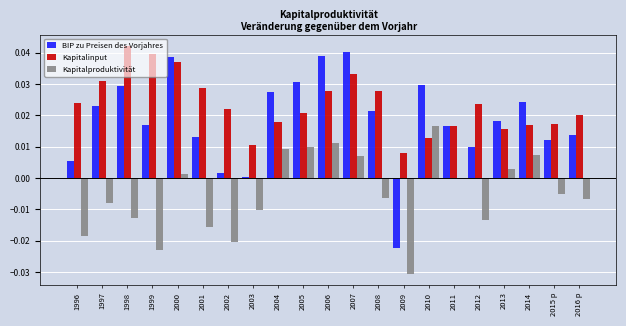

Which series changed the most between 2002 and 2006?

BIP zu Preisen des Vorjahres